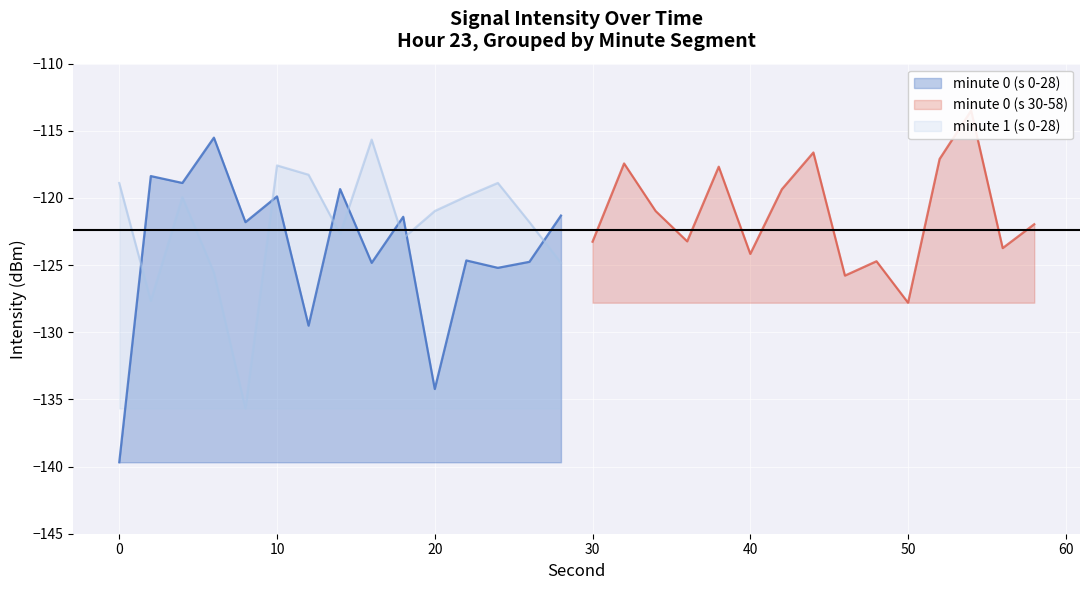

What is the difference between the values at 2 and 36?

4.9